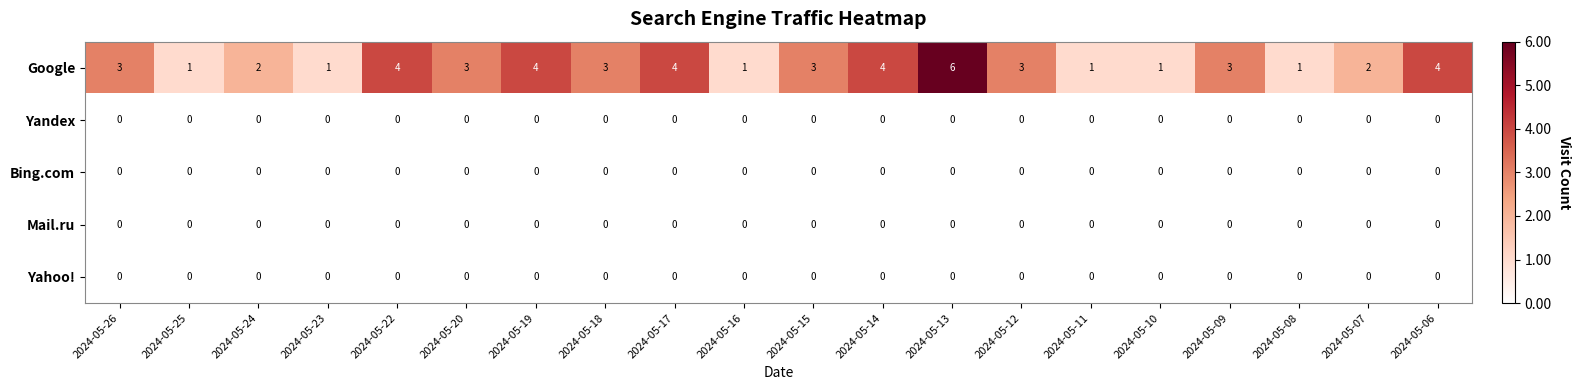

At which category is the sum across all series the highest?

2024-05-13